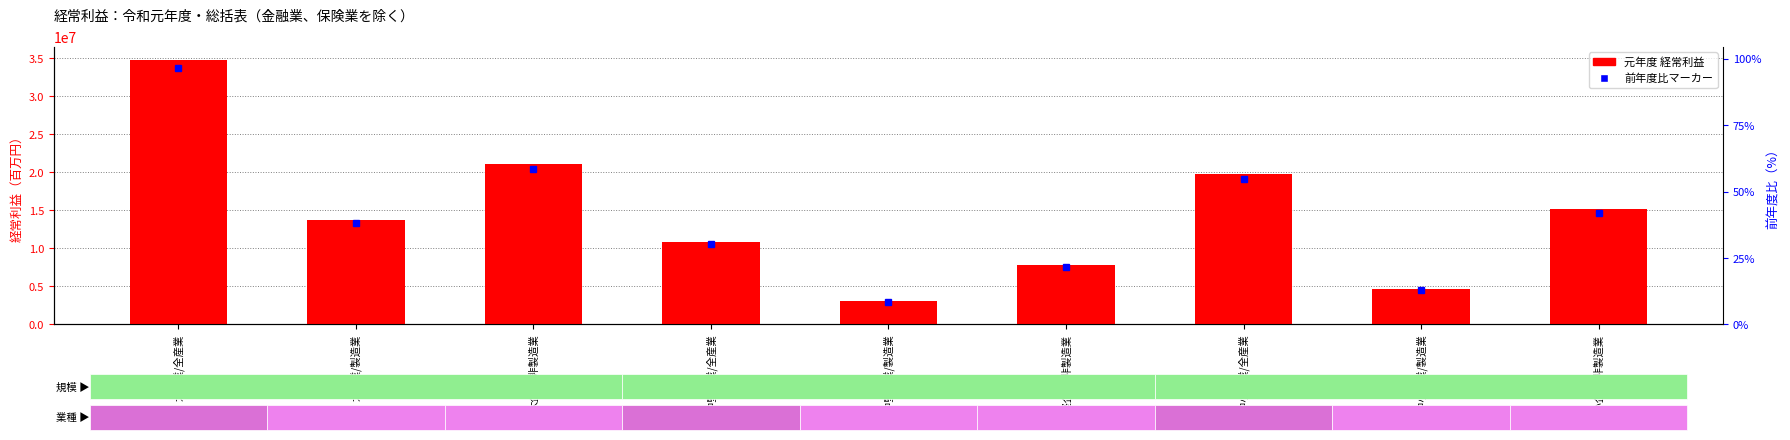

What position from the left is 大企業/非製造業?

3